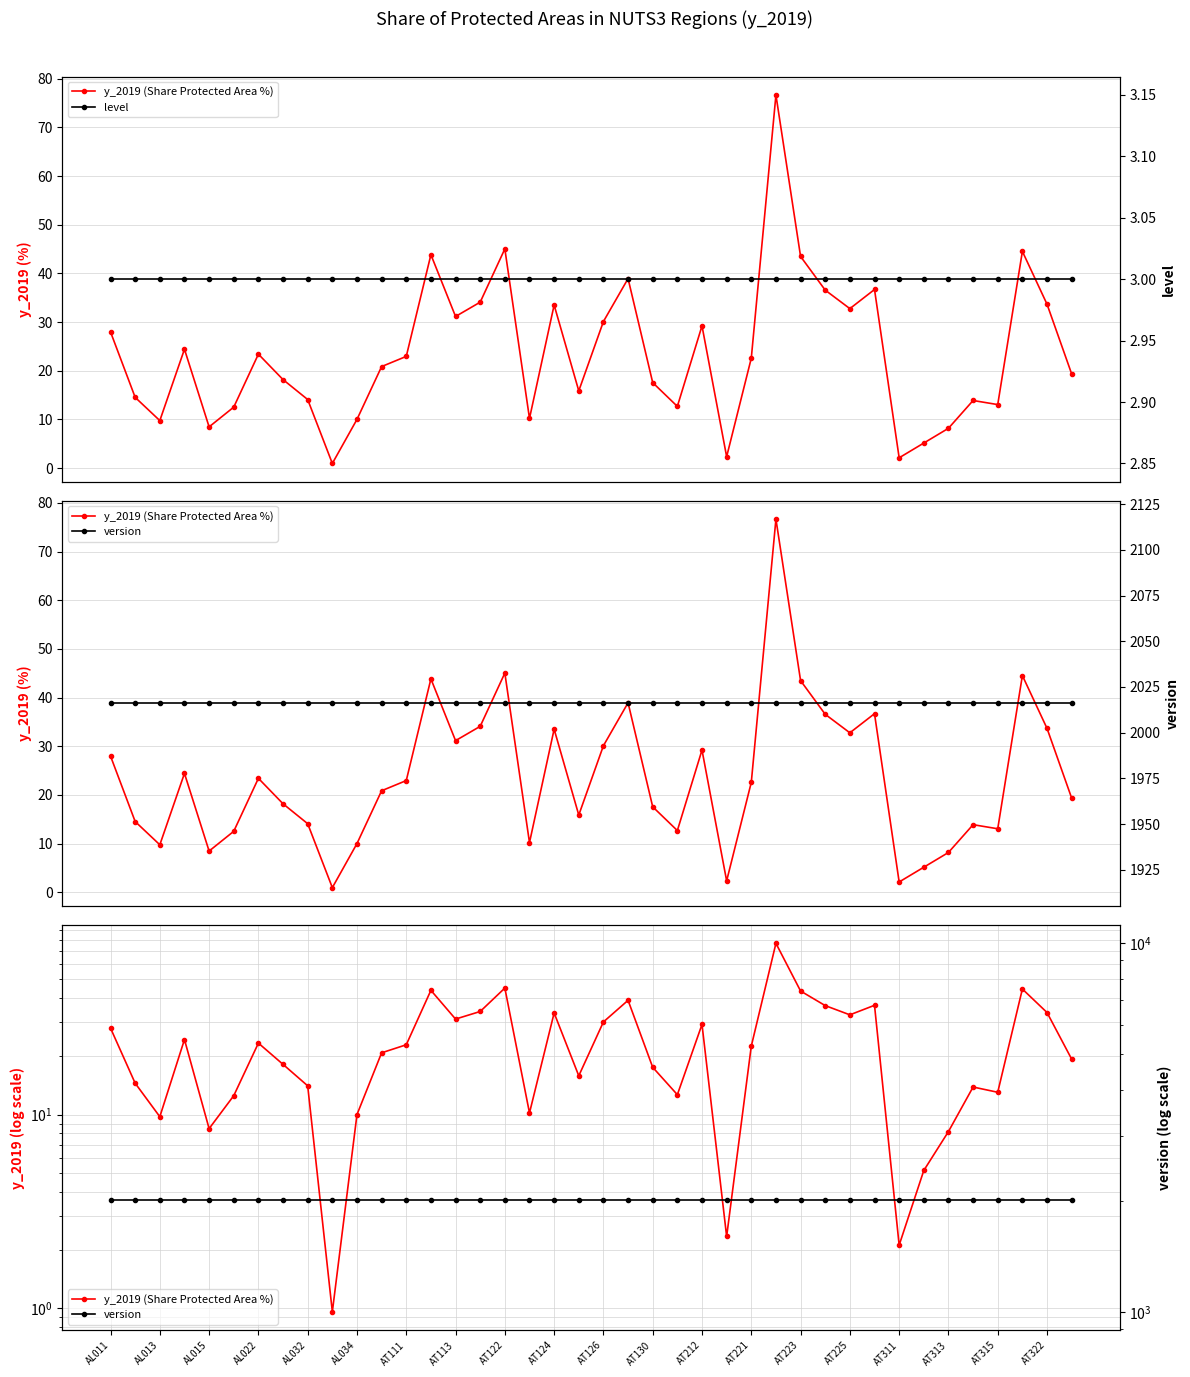

List the labels in order of level value, largest first.

AL011, AL013, AL015, AL022, AL032, AL034, AT111, AT113, AT122, AT124, AT126, AT130, AT212, AT221, AT223, AT225, AT311, AT313, AT315, AT322, 20, 21, 22, 23, 24, 25, 26, 27, 28, 29, 30, 31, 32, 33, 34, 35, 36, 37, 38, 39